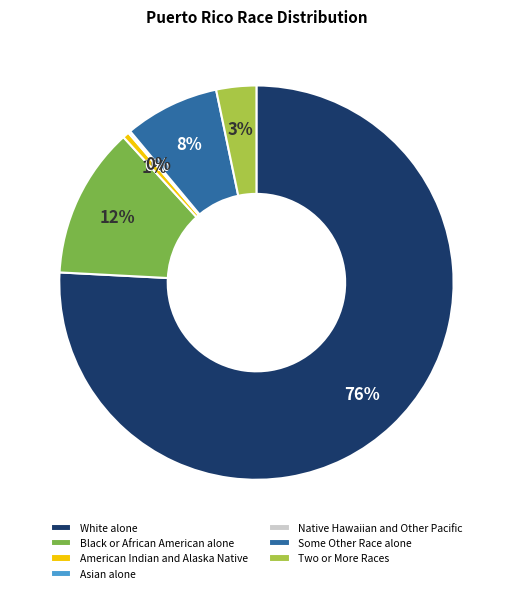

Is the sum of American Indian and Alaska Native and Black or African American alone greater than half?

No